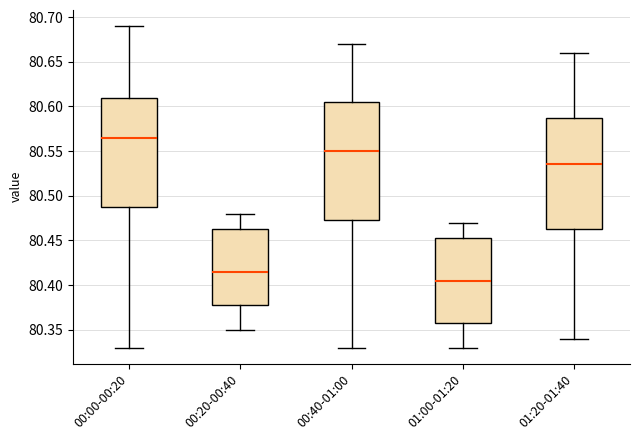

Which box's median line is the lowest?

01:00-01:20